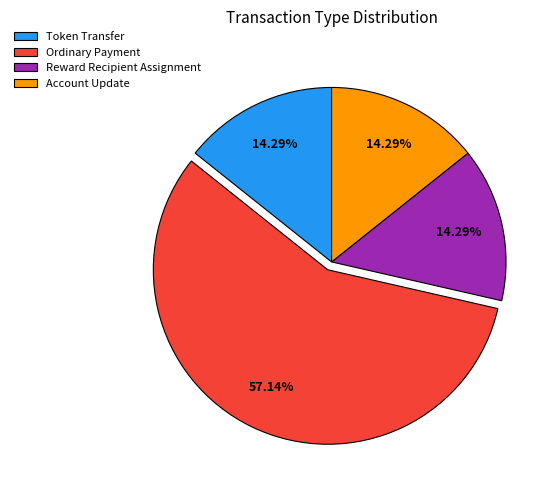

To the nearest percent, what is the difference between the largest and smallest slice percentages?

43%